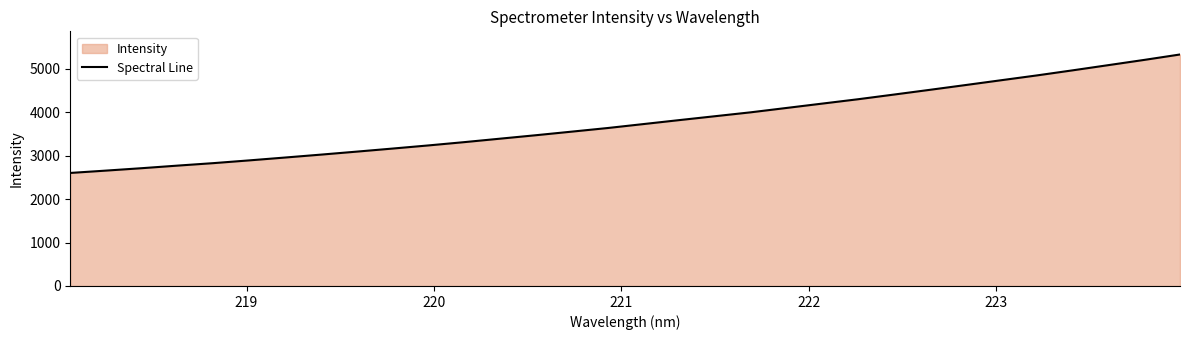

Reading left to right, what are all the values shown in this chart?

2601.1	2655.3	2710.8	2770.2	2827.2	2890.6	2956.2	3023.1	3092.2	3162.6	3234.7	3310.5	3390.1	3469.5	3551.9	3634.8	3725.7	3817.0	3906.6	3996.5	4096.9	4197.4	4297.6	4404.8	4513.4	4623.5	4734.9	4845.9	4962.8	5082.6	5202.7	5327.3